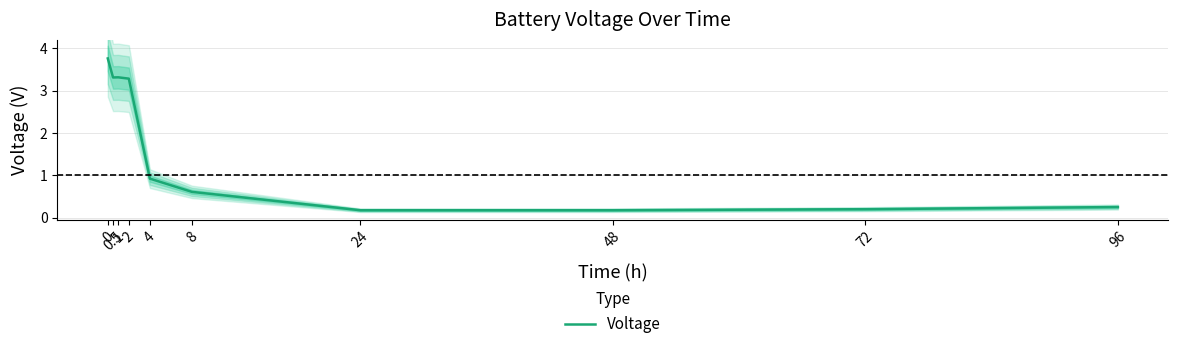

Rank the categories by value from highest to lowest.

0, 1, 0.5, 2, 4, 8, 96, 72, 24, 48